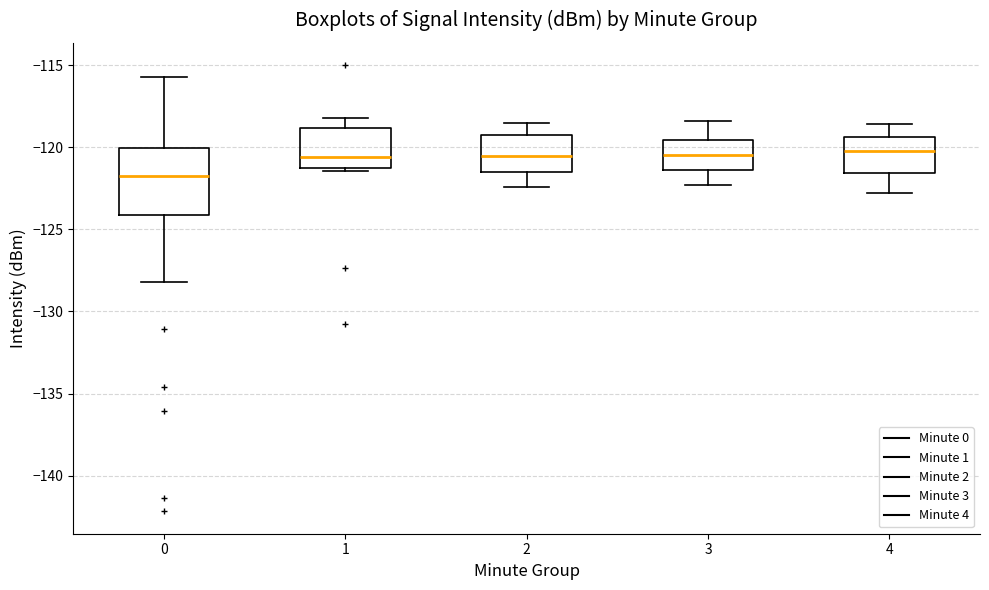

Where is the upper edge of the box at x = 4 on the y-axis? The values are not printed on the chart, so give them approximately, as read against the axis.

-119.5